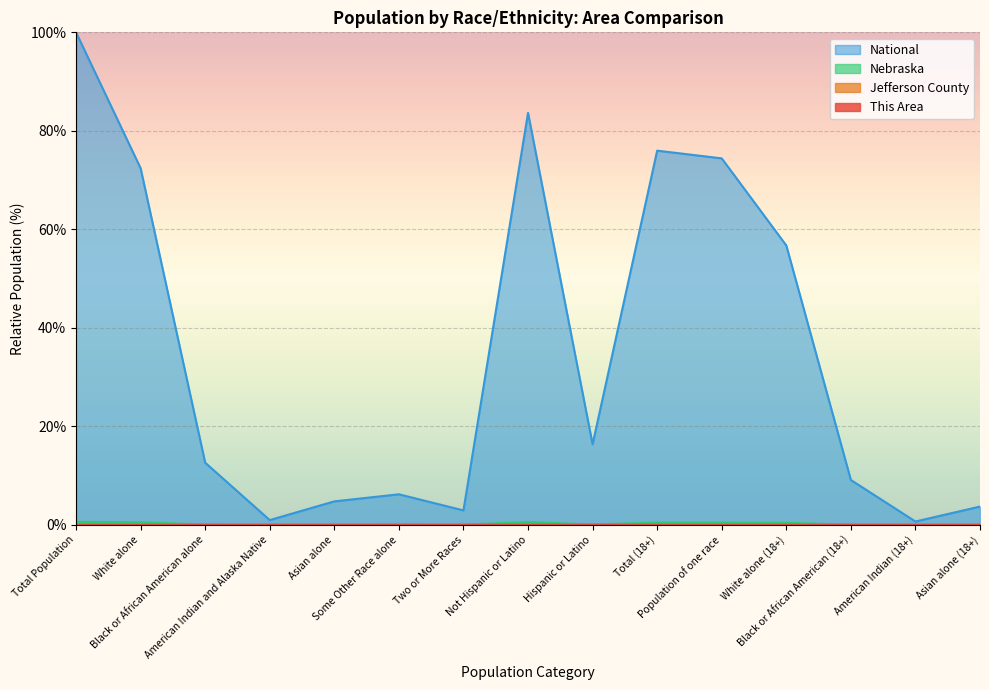

At which category does the chart reach its peak across all series?

Total Population